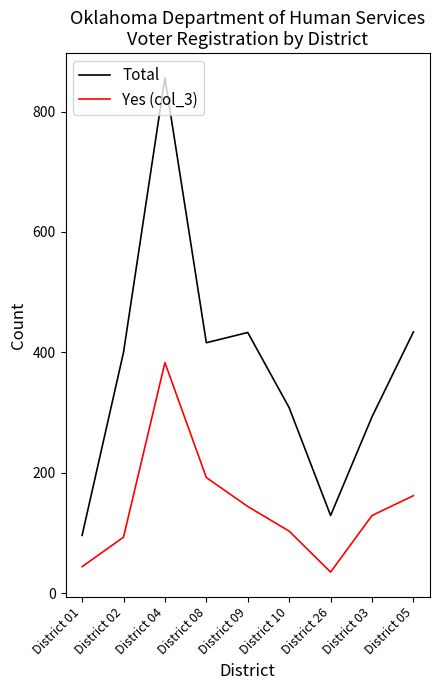

At which label is Yes (col_3) closest to 209?

District 08